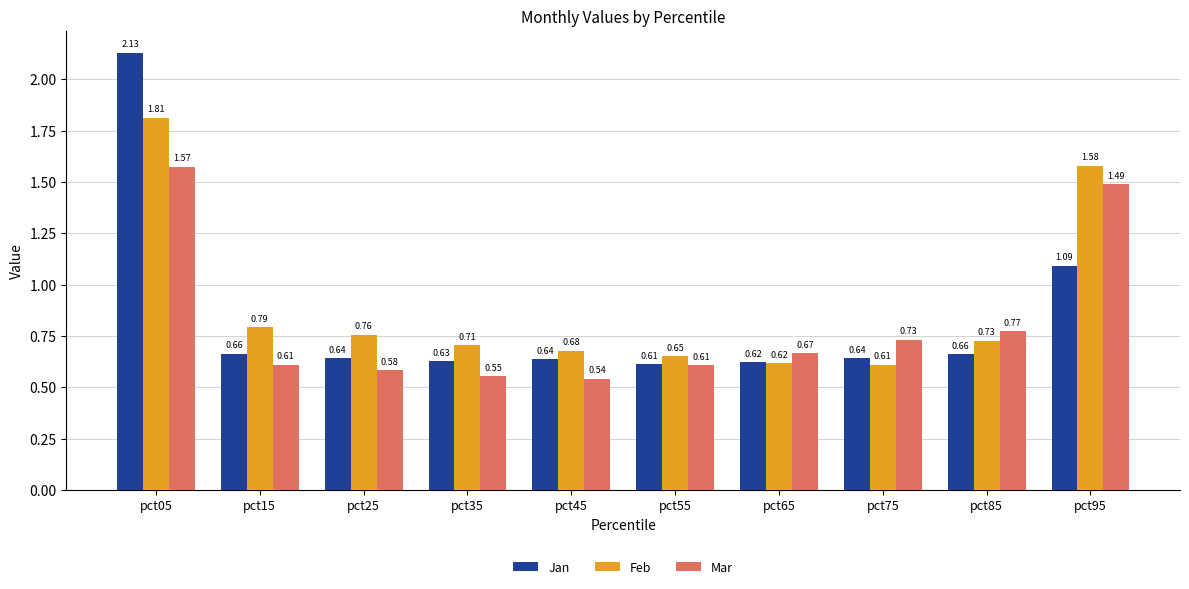

At which label is Feb closest to 1?

pct15